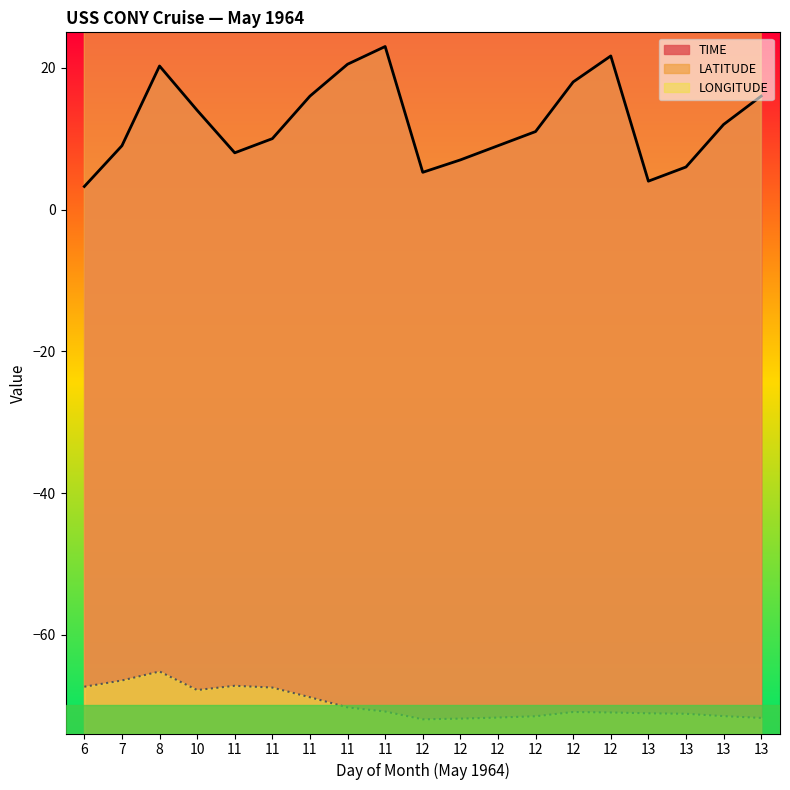

What is the approximate value of LONGITUDE at 10?

-67.8